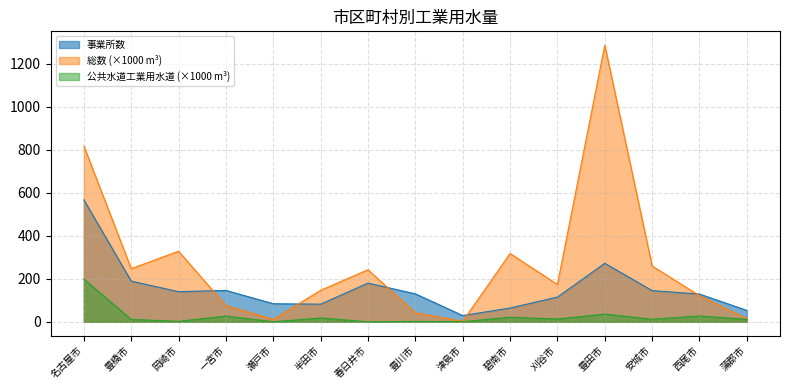

Rank the categories by 事業所数 value from lowest to highest.

津島市, 蒲郡市, 碧南市, 半田市, 瀬戸市, 刈谷市, 西尾市, 豊川市, 岡崎市, 安城市, 一宮市, 春日井市, 豊橋市, 豊田市, 名古屋市